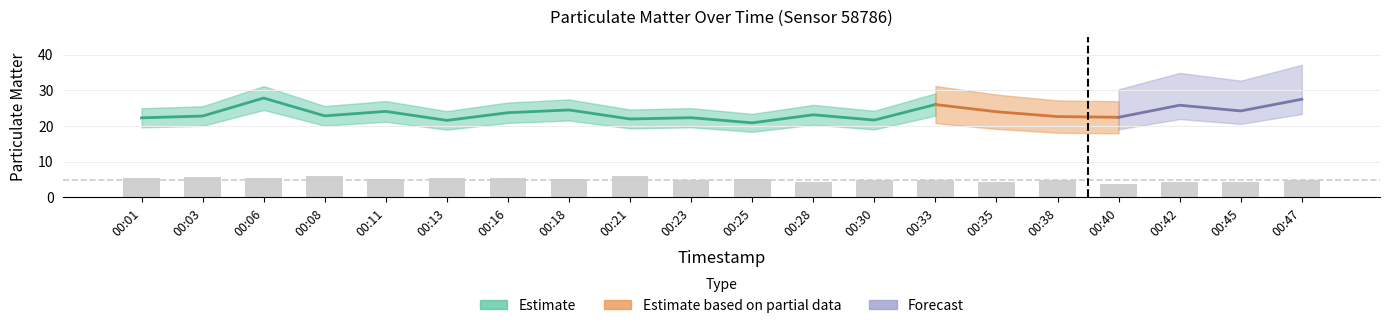

True or false: the data shows 5.8 at 00:03.

True